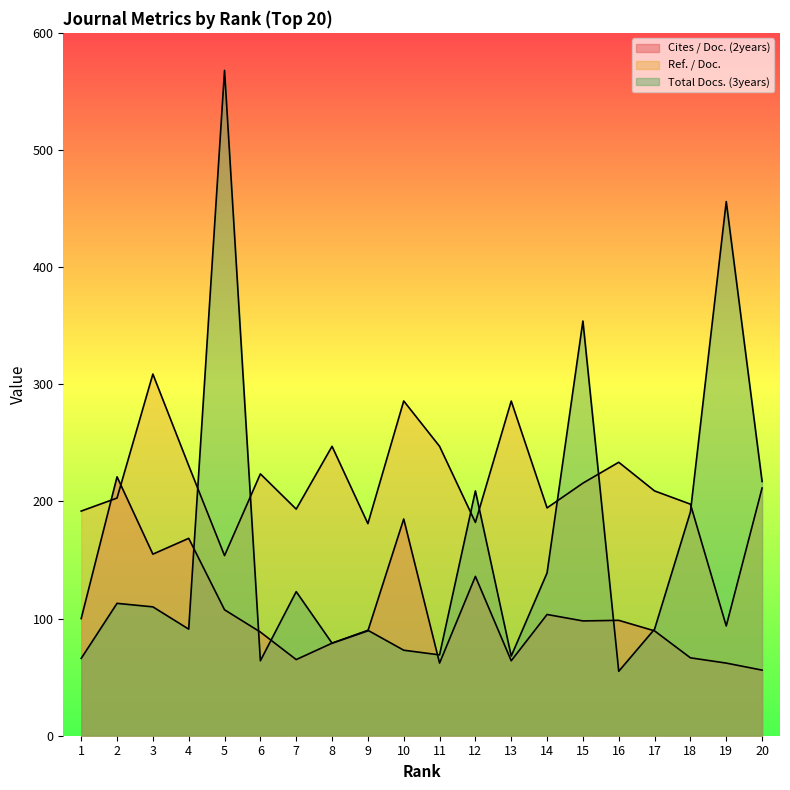

In Ref. / Doc., how many points are lower than both neighbors (excluding endpoints)?

6